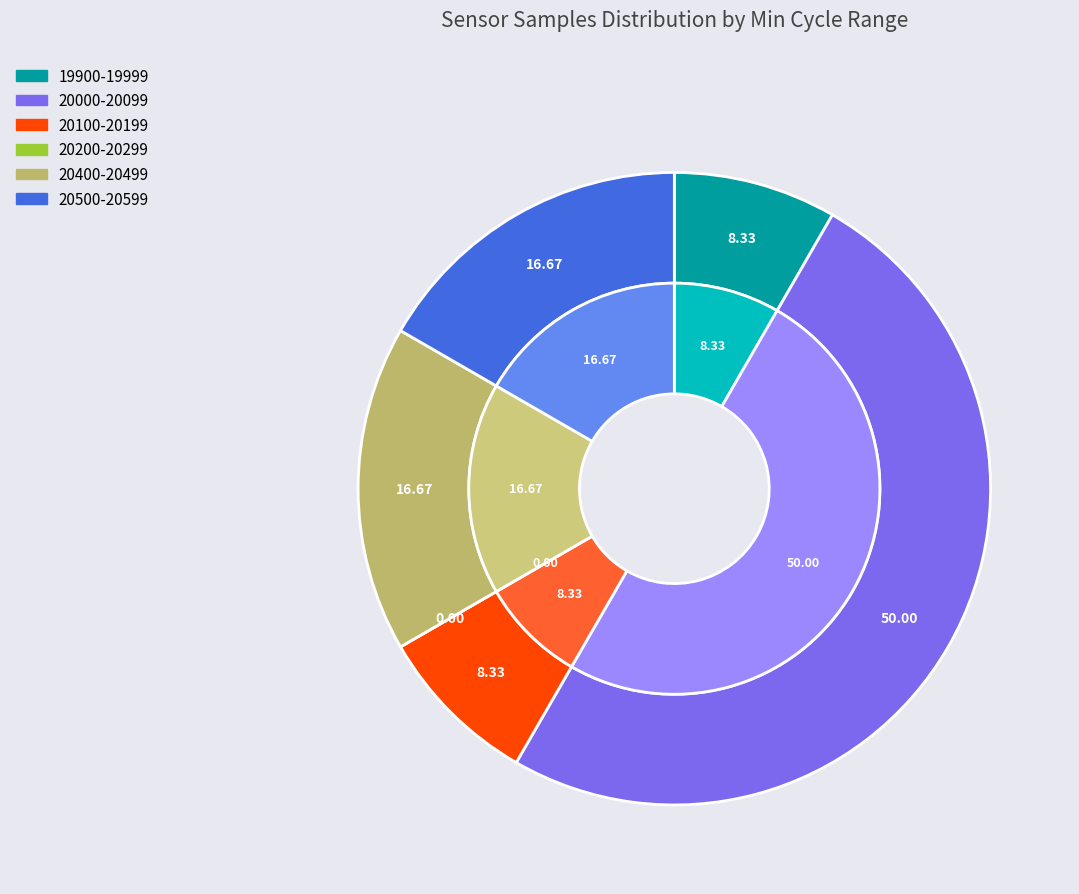

To the nearest percent, what percentage of the pie is 28?

8%